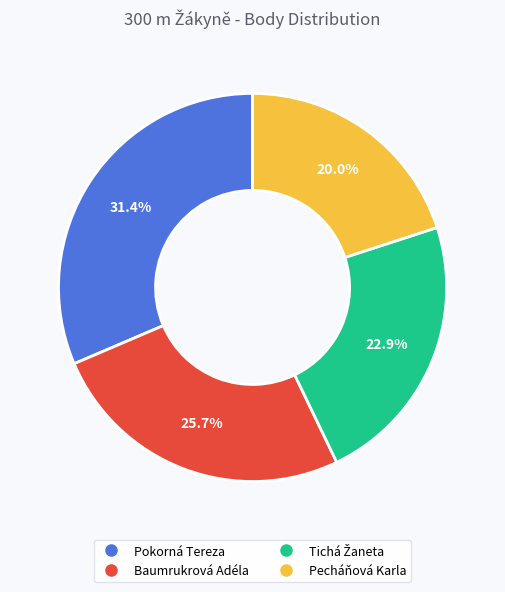

Which has a higher value, Pokorná Tereza or Baumrukrová Adéla?

Pokorná Tereza